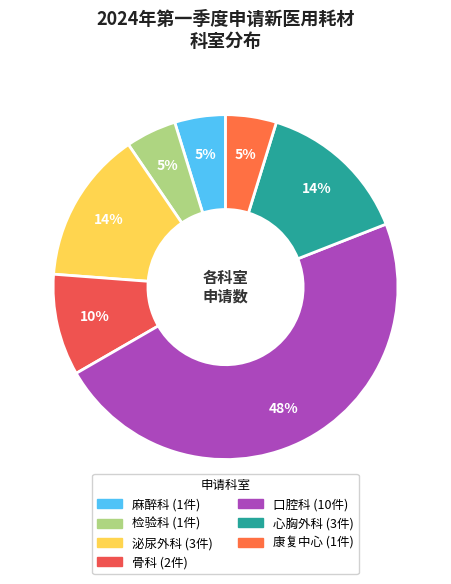

How many slices are in this pie chart?

7